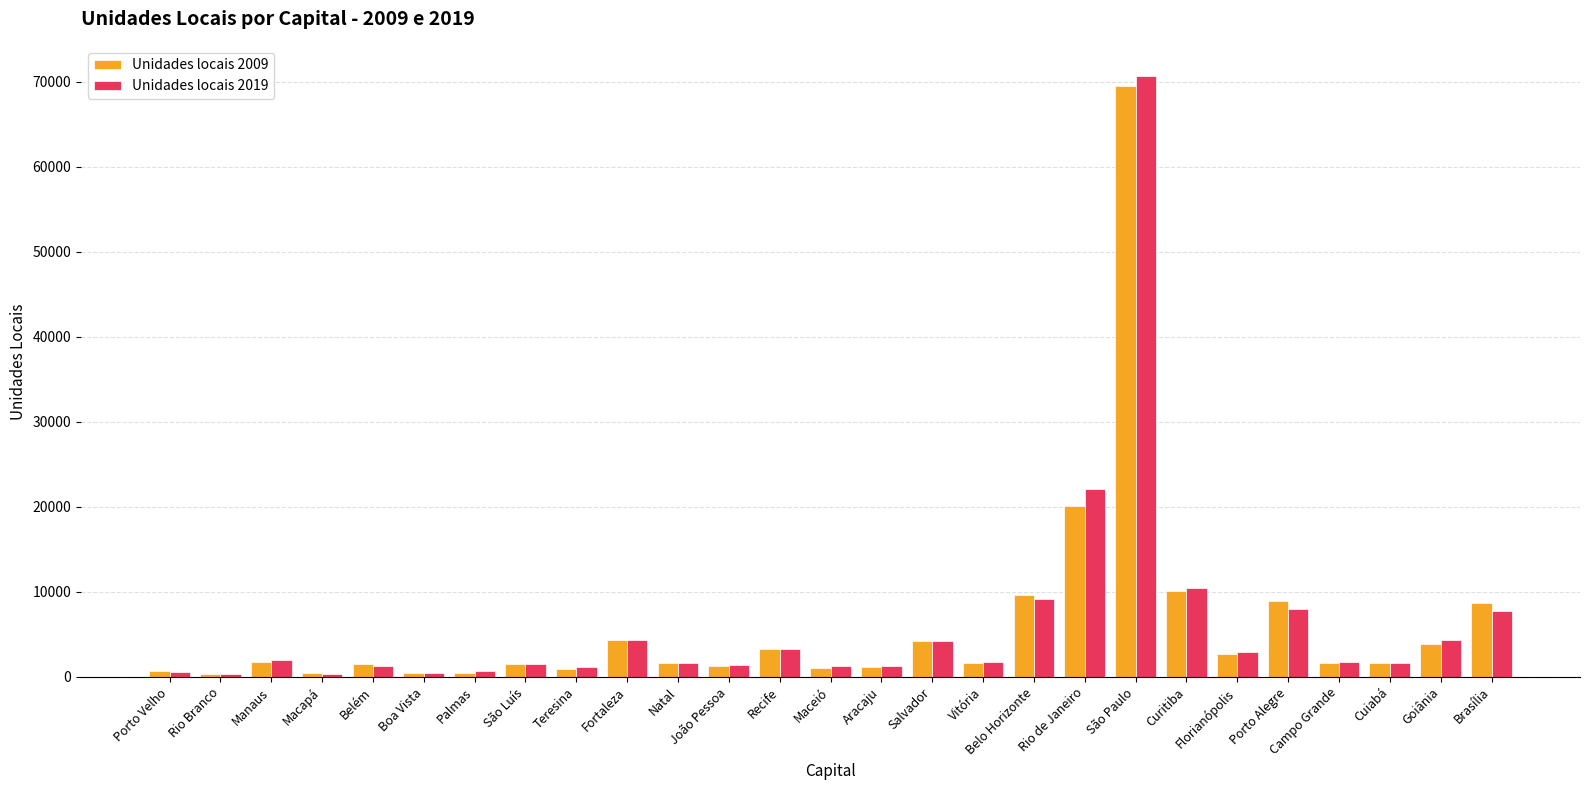

List the series in order of their peak value, lowest first.

Unidades locais 2009, Unidades locais 2019